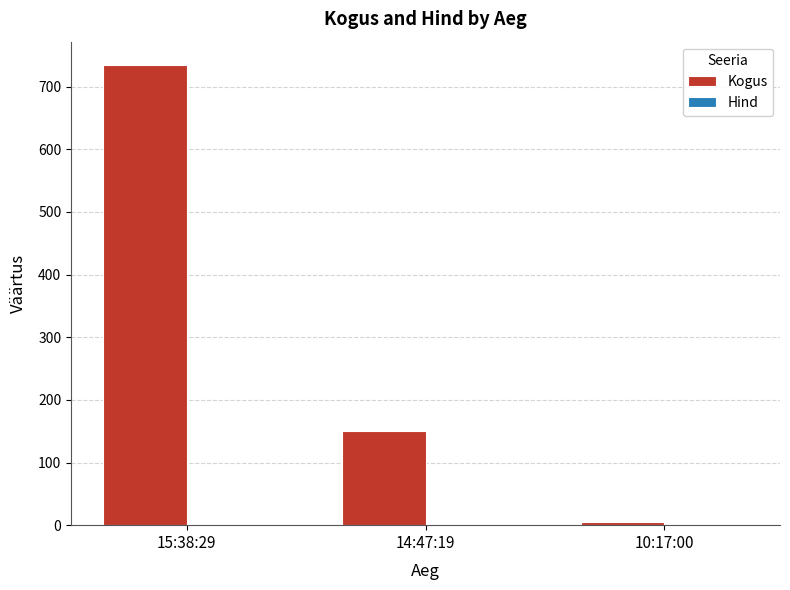

The value of Kogus at 15:38:29 is 735.0. True or false?

True